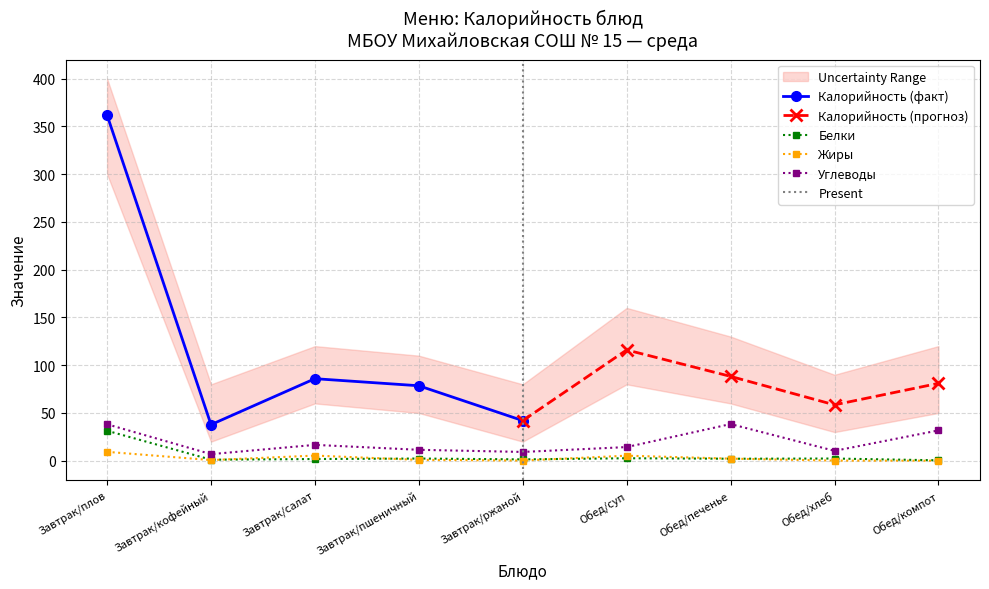

List the labels in order of Углеводы value, largest first.

Обед/печенье, Завтрак/плов, Обед/компот, Завтрак/салат, Обед/суп, Завтрак/пшеничный, Обед/хлеб, Завтрак/ржаной, Завтрак/кофейный